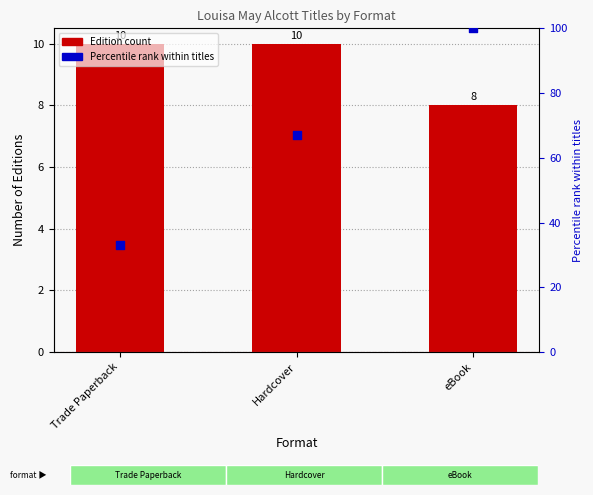

Is the value of Edition Count at Trade Paperback greater than the value of Percentile rank at eBook?

No